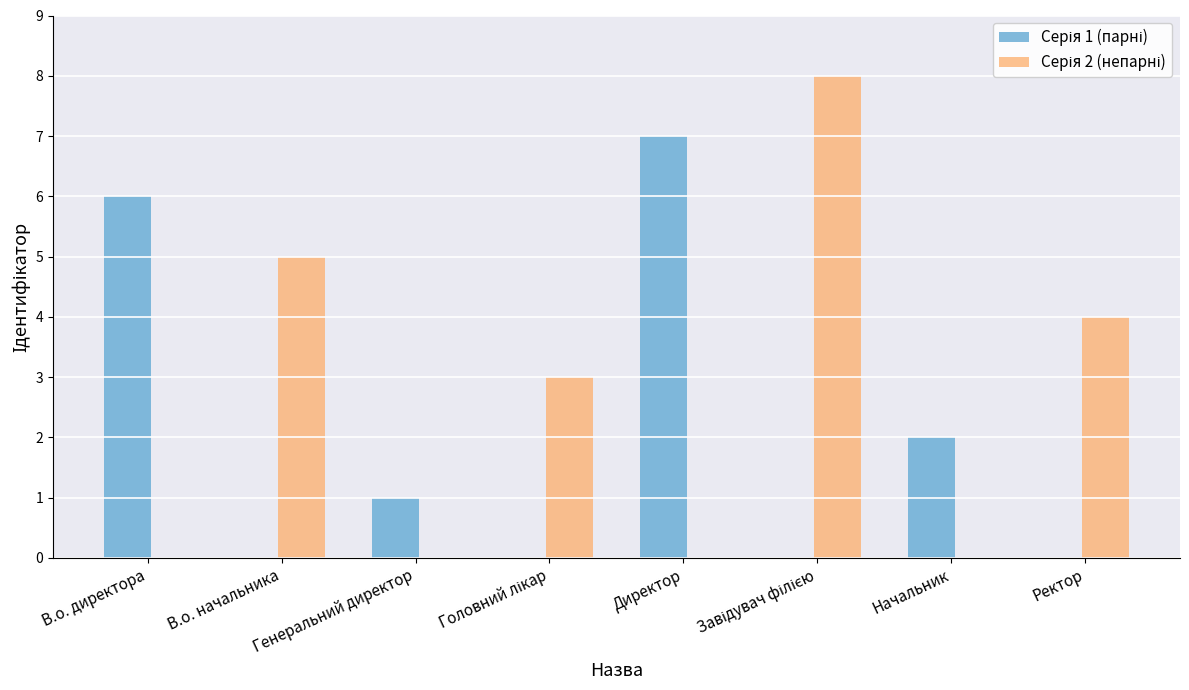

What is the maximum value shown in the chart?

8